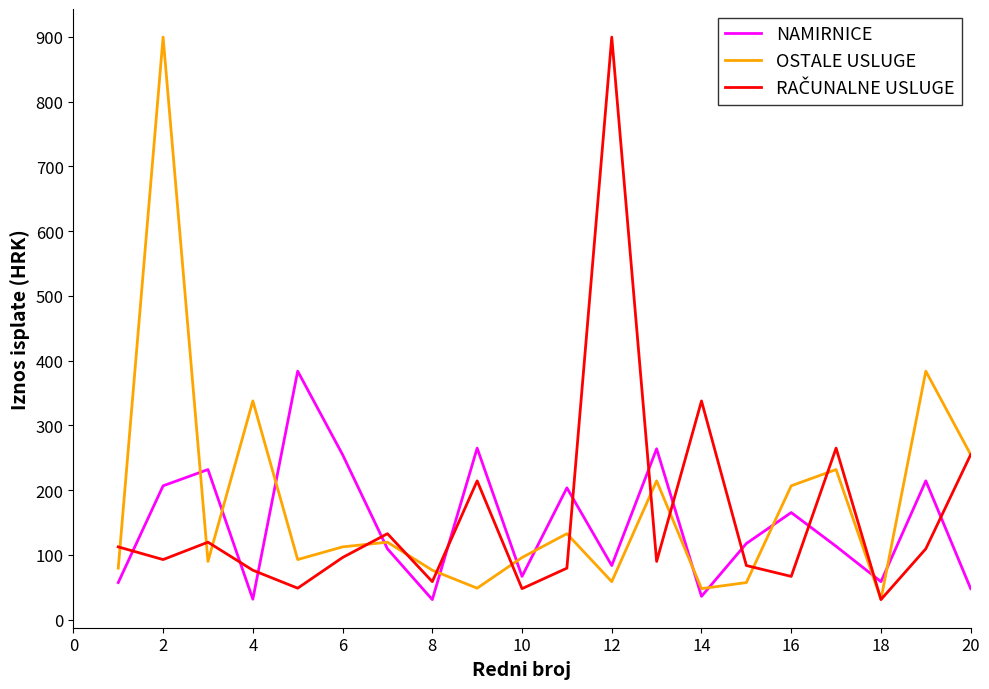

After their last crossing, which series has the higher values: NAMIRNICE or OSTALE USLUGE?

OSTALE USLUGE